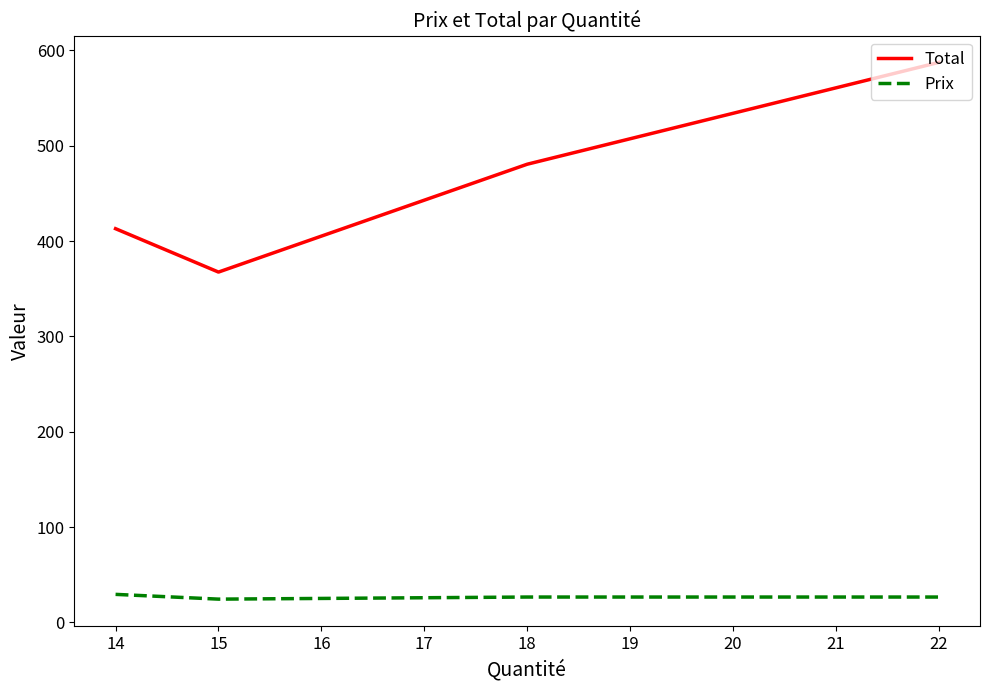

Which series has the widest spread of values?

Total